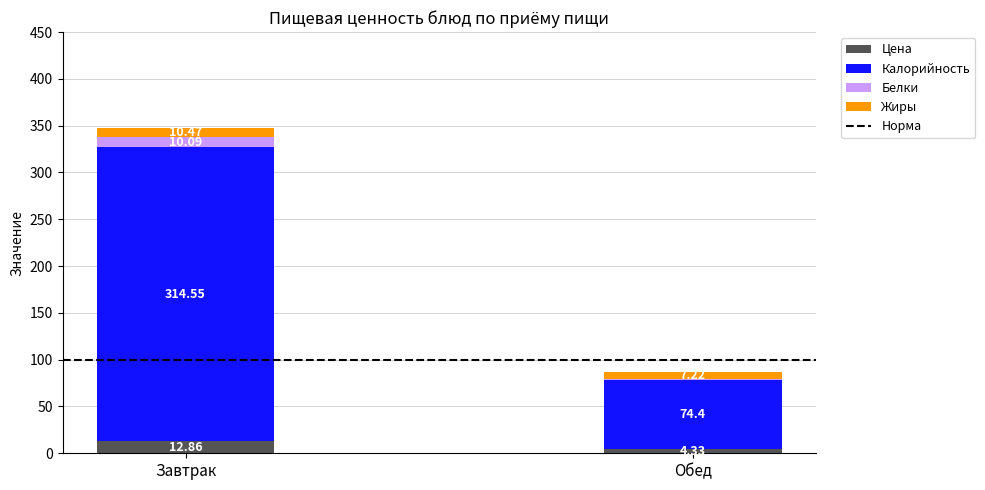

What is the sum of all Цена values?

17.2